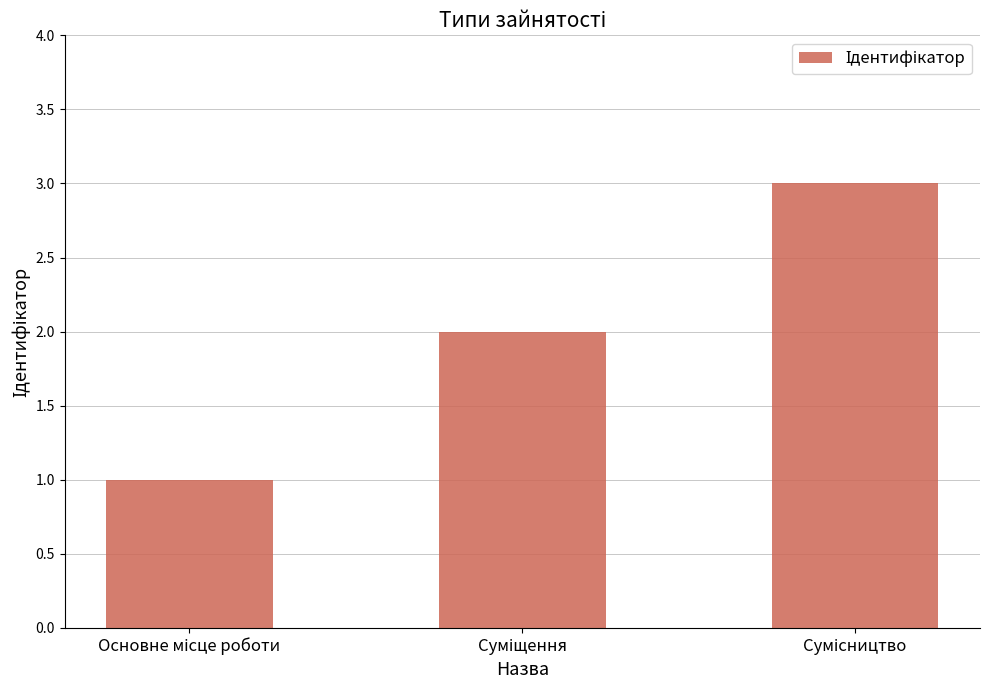

Are the bars grouped side by side (vs. stacked)?

No